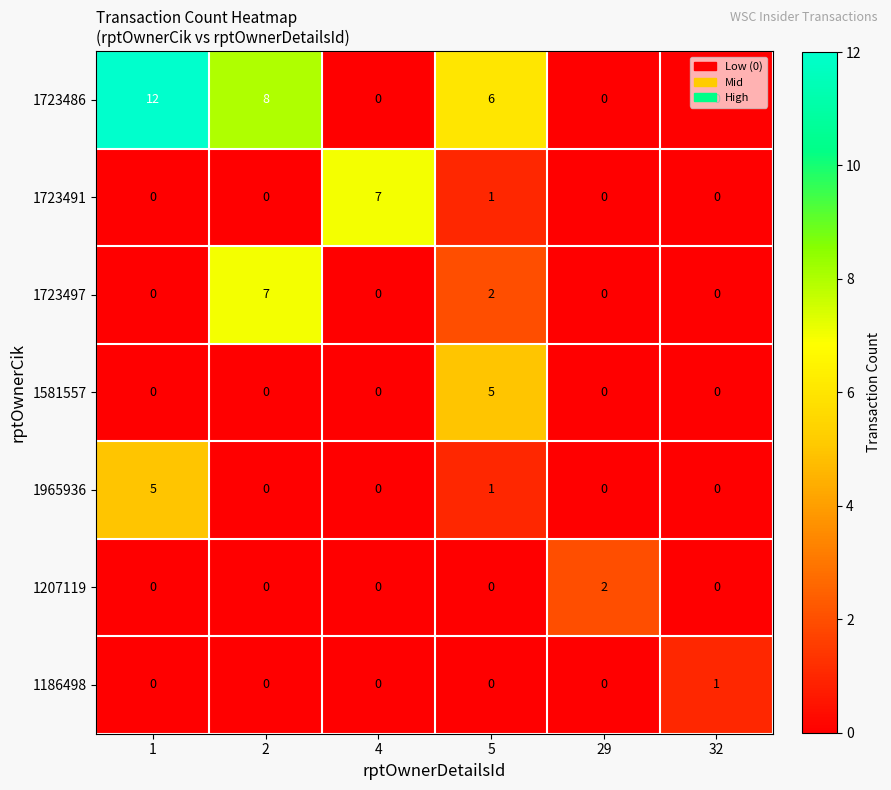

The value of 1965936 at 5 is 1. True or false?

True